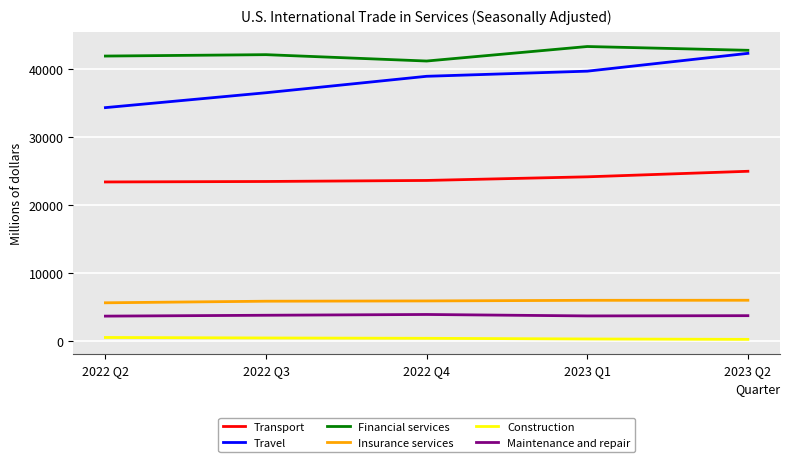

Rank the series at 2023 Q1 from highest to lowest value.

Financial services, Travel, Transport, Insurance services, Maintenance and repair, Construction